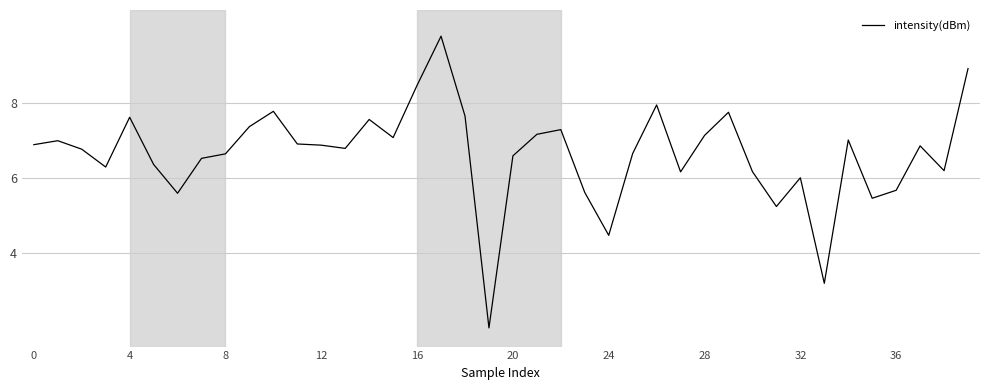

What is the greatest value displayed?

9.8